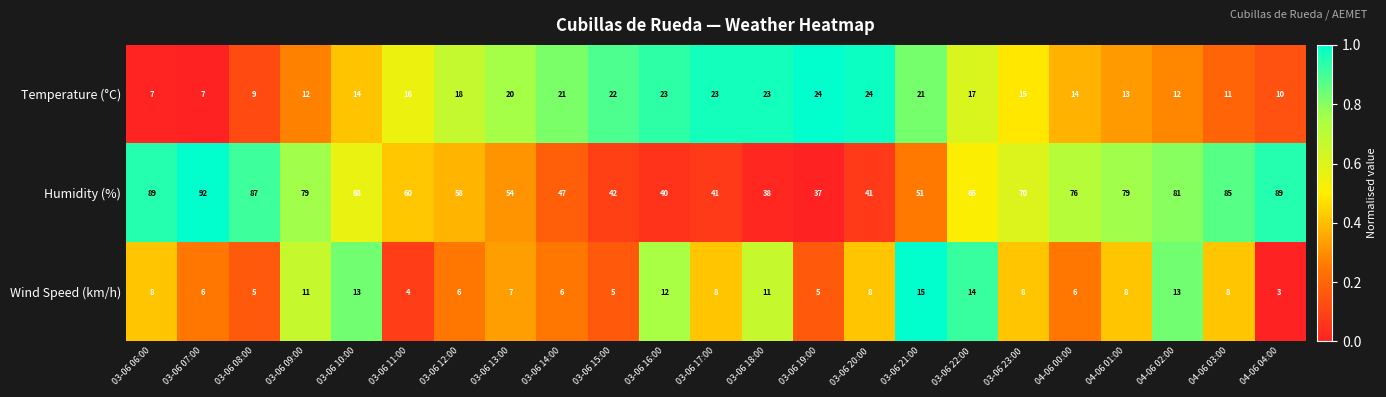

Is the value of Wind Speed (km/h) at 03-06 19:00 greater than the value of Humidity (%) at 04-06 02:00?

No